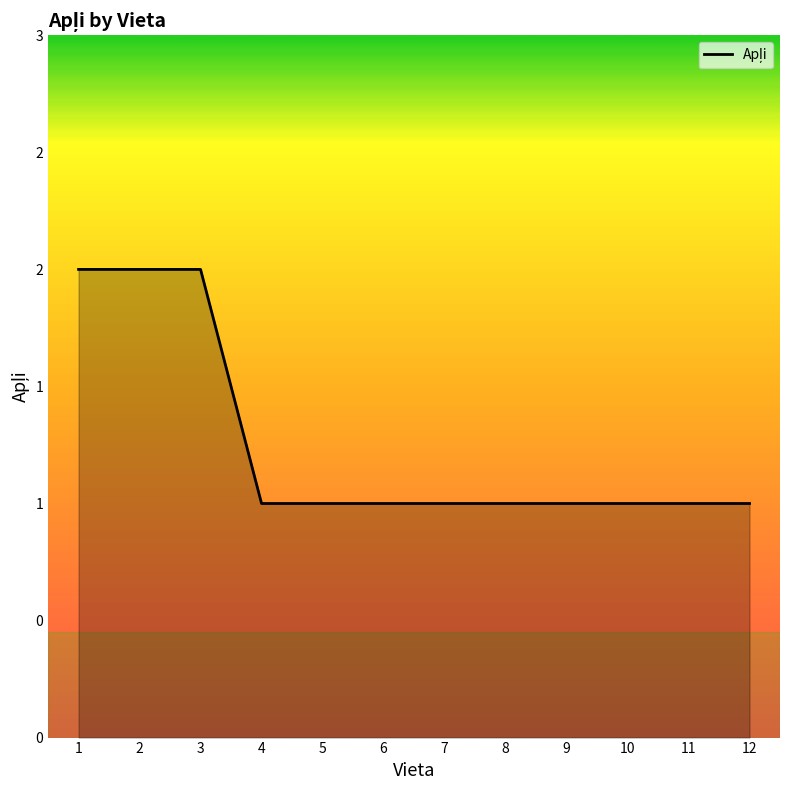

List the labels in order of value, smallest first.

4, 5, 6, 7, 8, 9, 10, 11, 12, 1, 2, 3